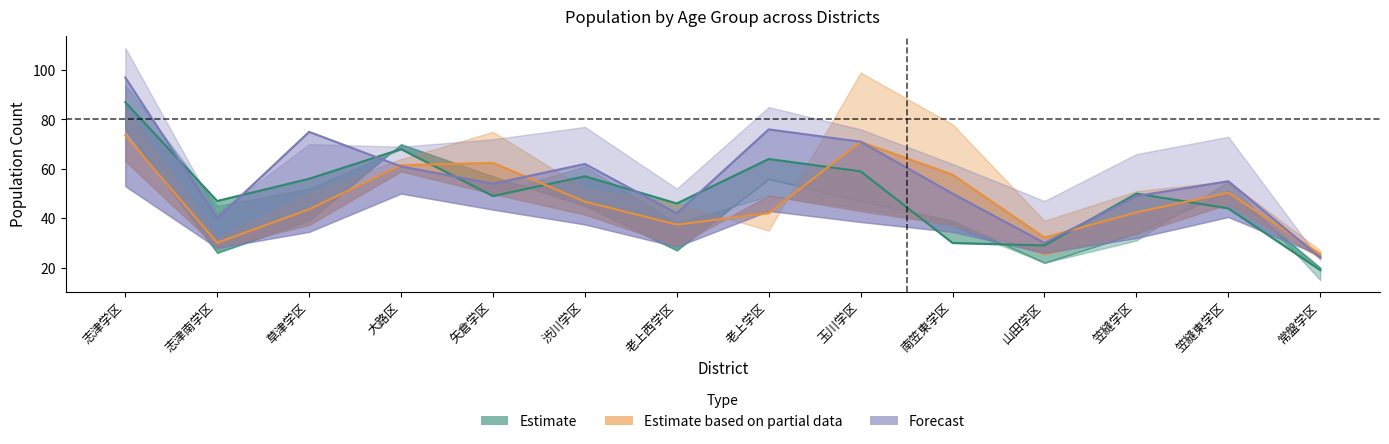

Where is 男性　31歳 nearest to the value 60?

大路区